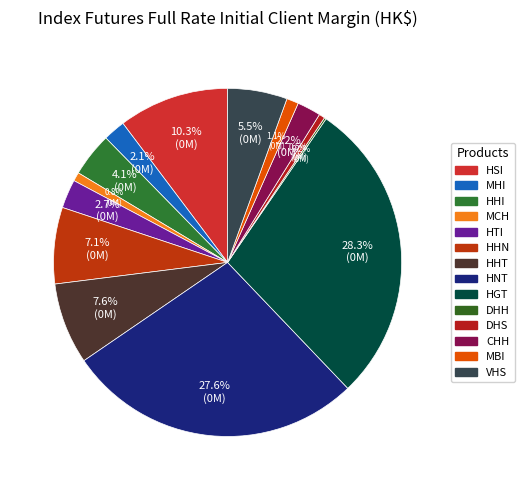

What is the ratio of the value at VHS to the value at HSI?

0.5